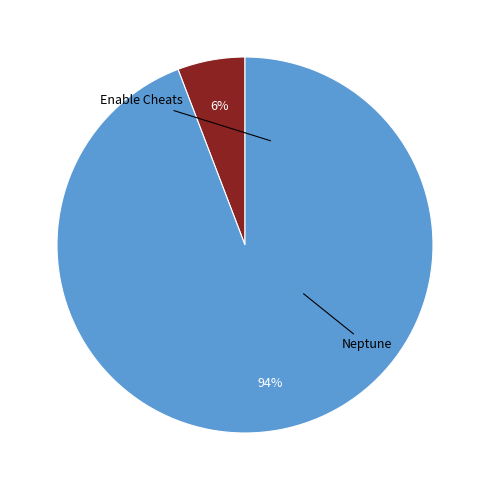

To the nearest percent, what is the difference between the largest and smallest slice percentages?

88%